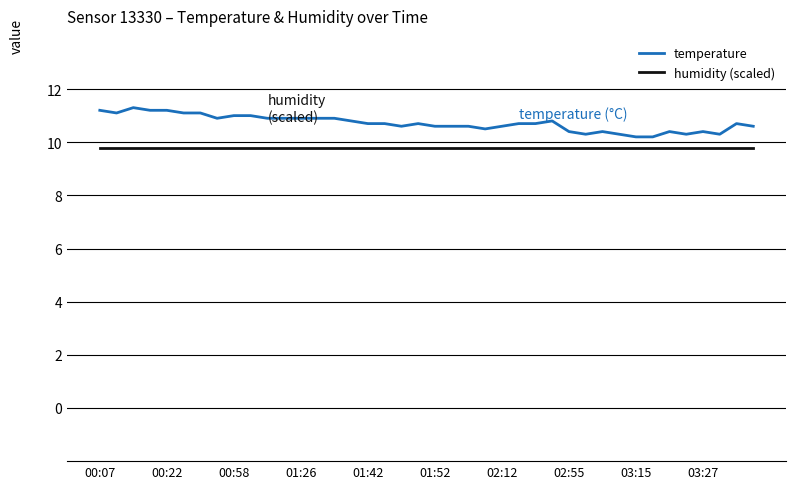

Rank the series by their maximum value, from lowest to highest.

humidity (scaled), temperature